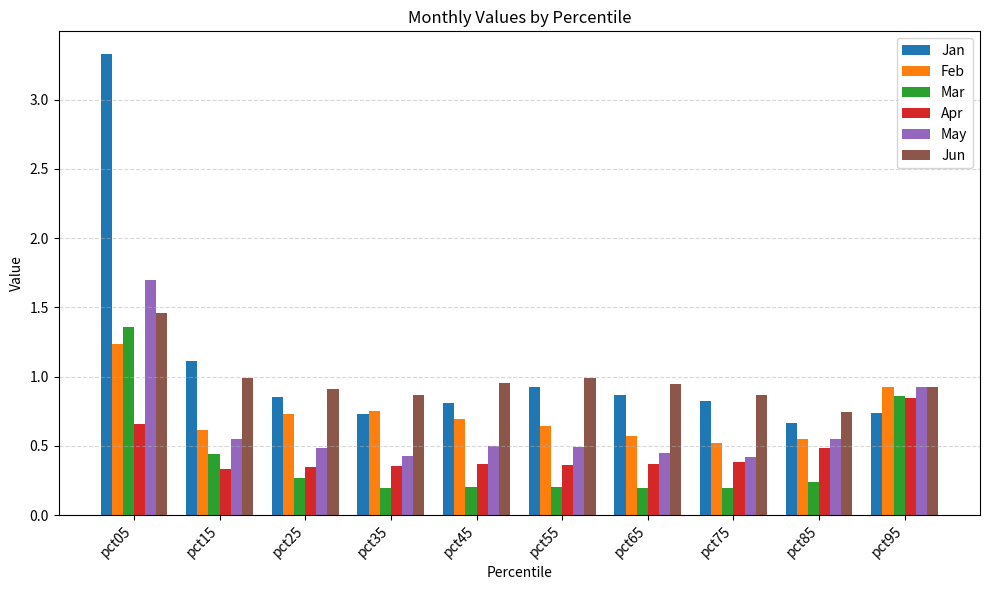

True or false: Mar has a value of 0.4 at pct15.

True